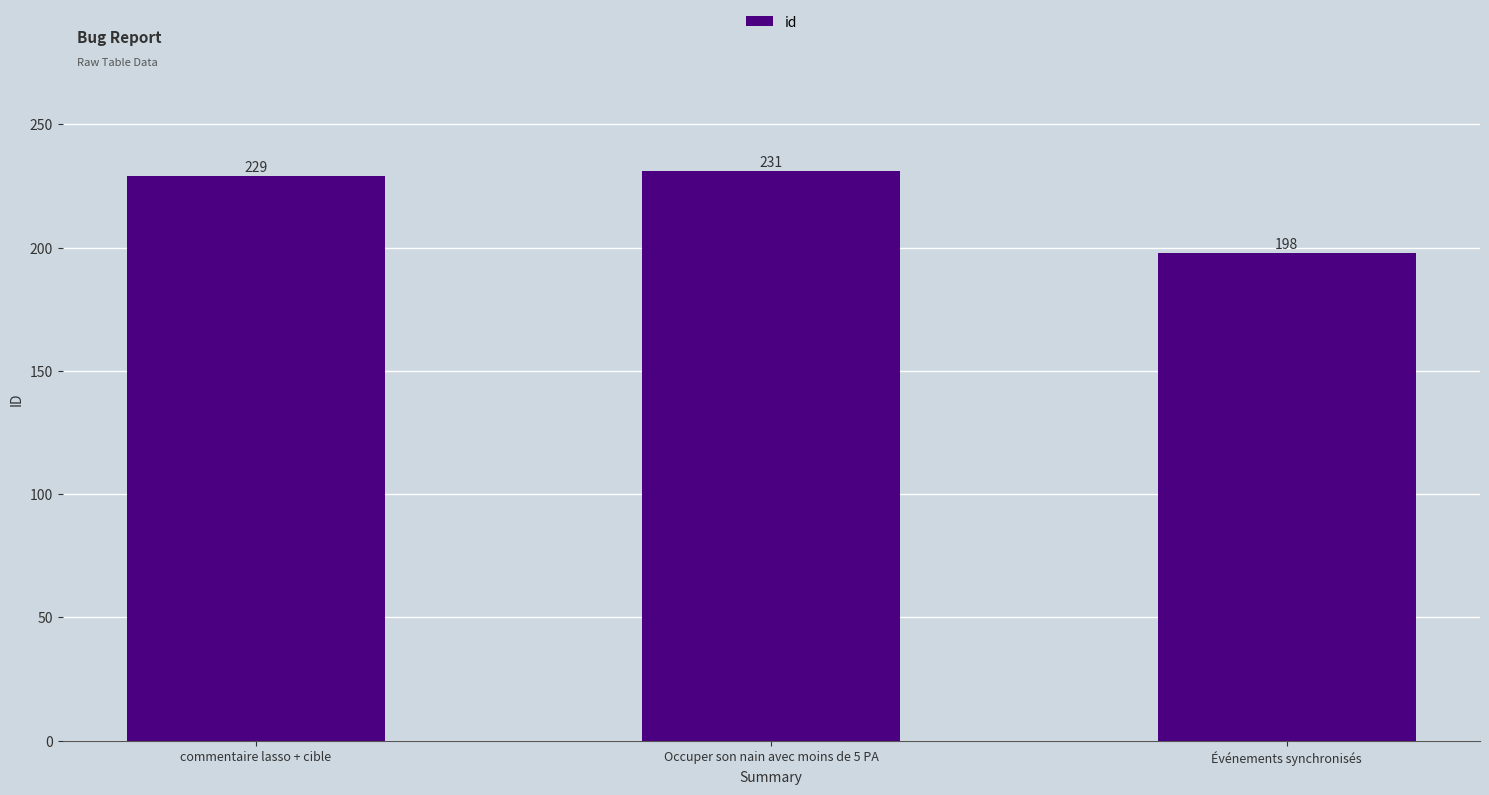

Where is the data nearest to the value 214?

commentaire lasso + cible